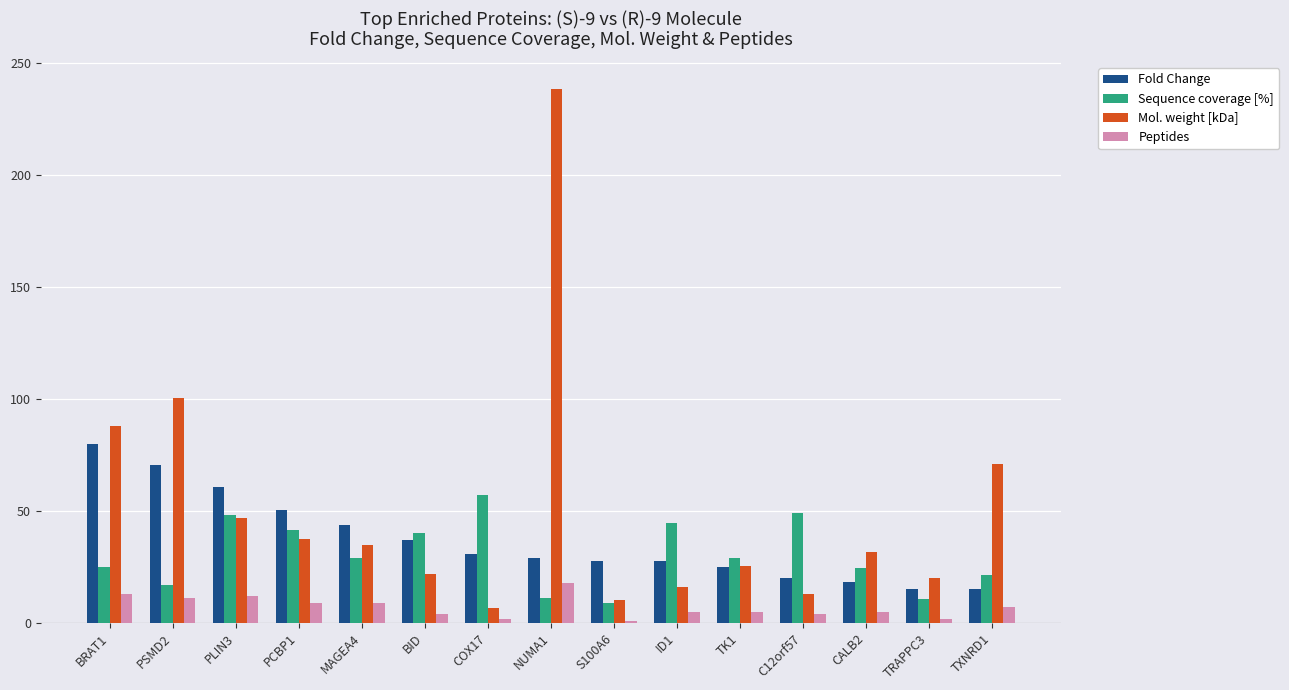

Which series has the widest spread of values?

Mol. weight [kDa]